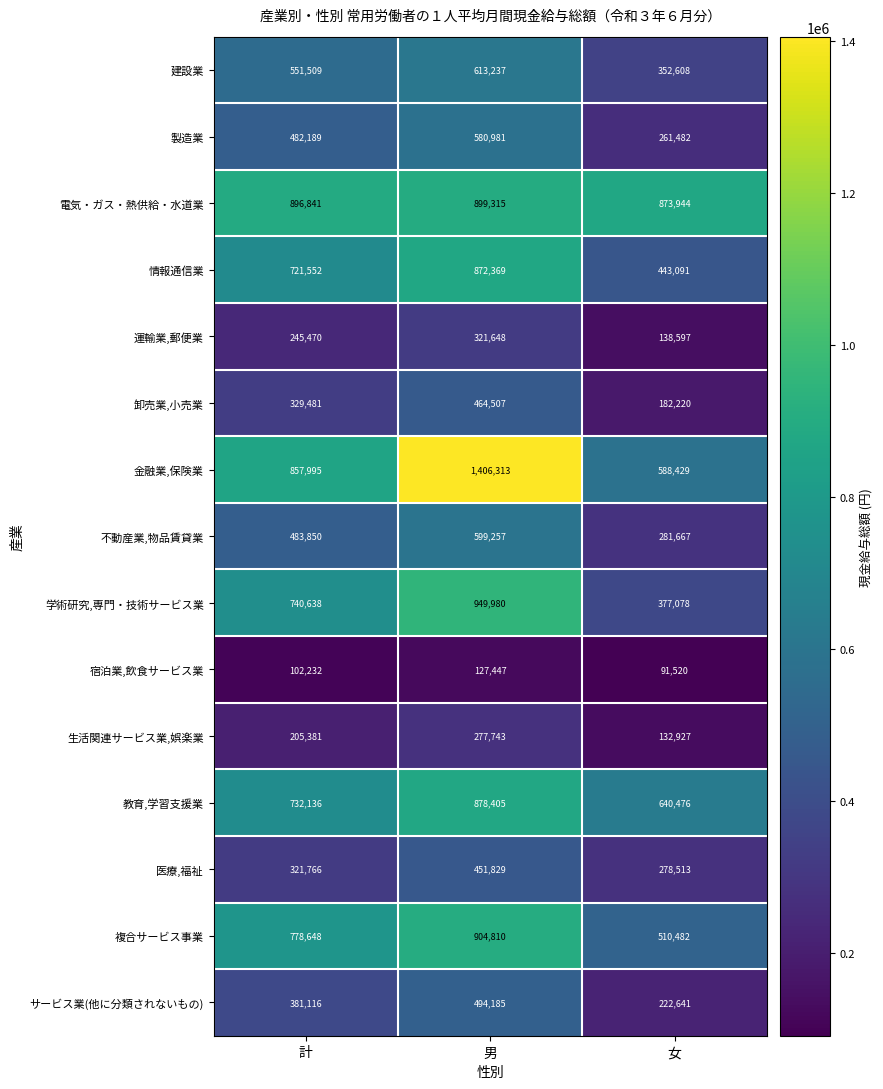

Which series changed the most between 計 and 男?

金融業,保険業